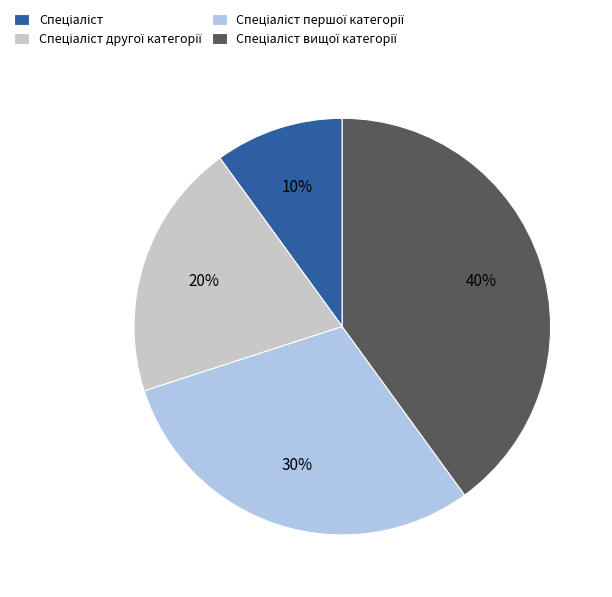

Is there a majority slice in this chart?

No